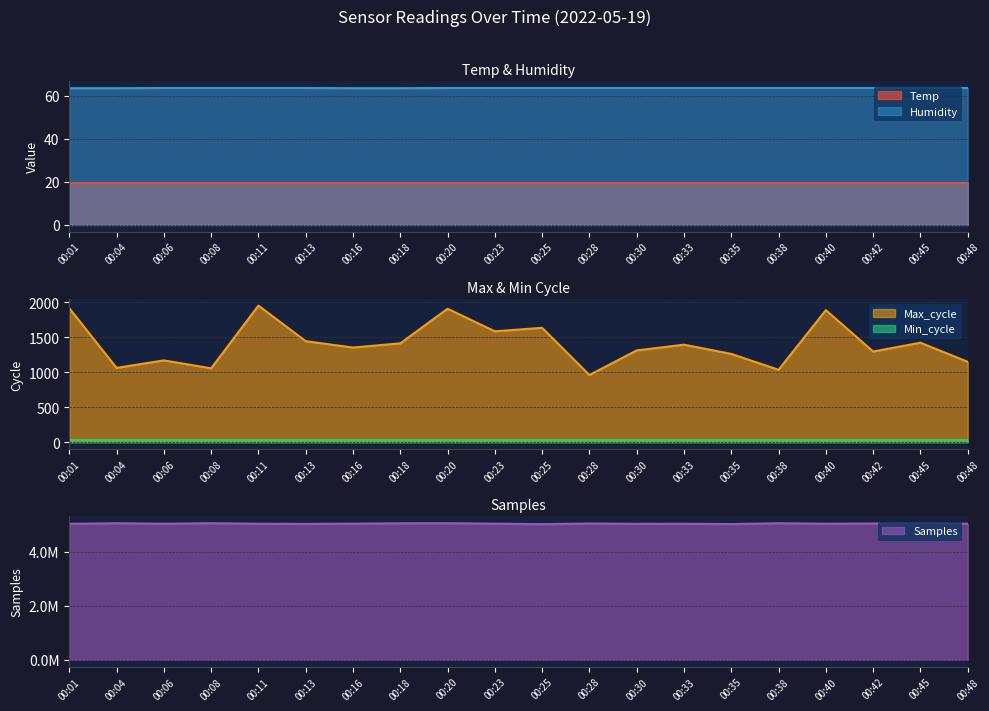

True or false: Humidity and Temp intersect in this chart.

False